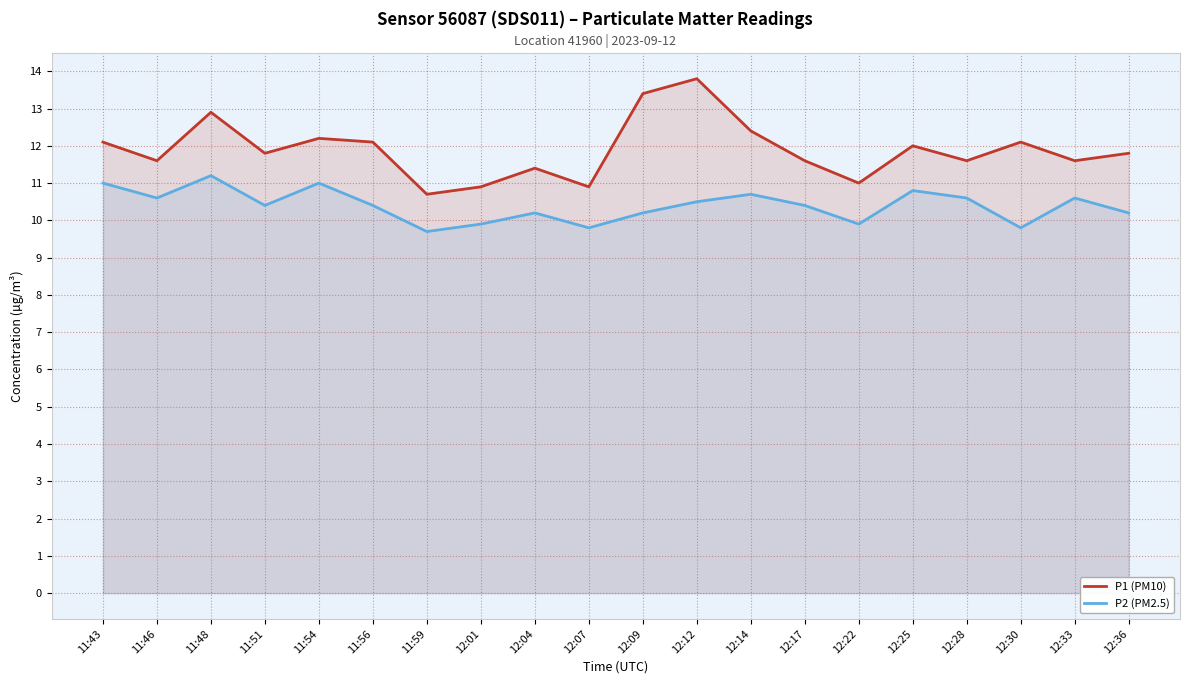

In P1 (PM10), how many points are lower than both neighbors (excluding endpoints)?

7